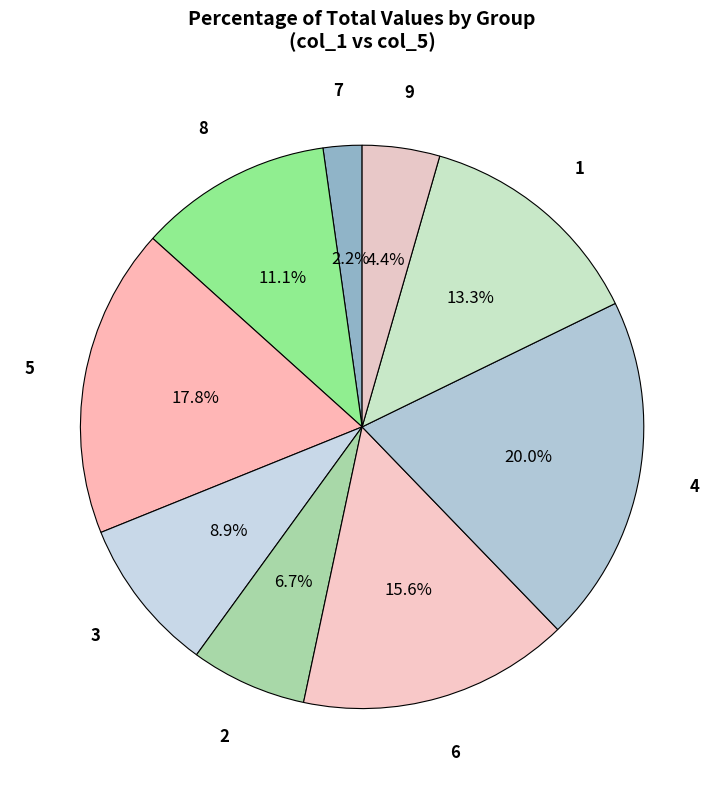

How many slices are in this pie chart?

9